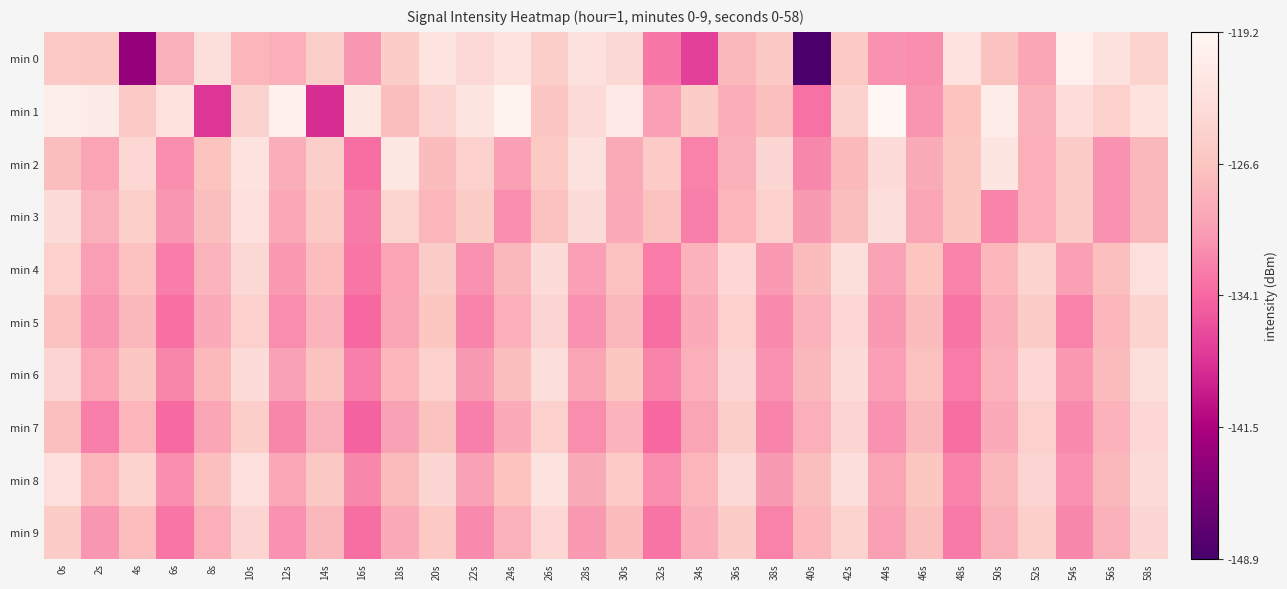

Reading left to right, what are all the values shown in this chart?

min 0: 0s=-125.9	2s=-126.2	4s=-143.2	6s=-128.7	8s=-123.2	10s=-128.0	12s=-128.7	14s=-125.2	16s=-130.8	18s=-125.7	20s=-122.2	22s=-123.8	24s=-122.3	26s=-125.5	28s=-122.8	30s=-124.1	32s=-133.0	34s=-136.8	36s=-127.8	38s=-126.3	40s=-148.9	42s=-125.9	44s=-131.3	46s=-131.5	48s=-122.5	50s=-126.8	52s=-129.6	54s=-120.4	56s=-122.8	58s=-124.7
min 1: 0s=-120.6	2s=-121.1	4s=-125.9	6s=-122.6	8s=-137.6	10s=-124.8	12s=-120.4	14s=-138.2	16s=-121.8	18s=-127.3	20s=-124.5	22s=-122.1	24s=-119.8	26s=-126.3	28s=-123.7	30s=-121.5	32s=-130.2	34s=-125.6	36s=-128.9	38s=-127.1	40s=-133.4	42s=-124.8	44s=-119.2	46s=-131.0	48s=-126.7	50s=-120.9	52s=-128.5	54s=-123.3	56s=-125.1	58s=-122.6
min 2: 0s=-127.3	2s=-129.8	4s=-124.1	6s=-131.5	8s=-126.7	10s=-122.4	12s=-128.9	14s=-125.3	16s=-133.6	18s=-121.8	20s=-127.5	22s=-124.9	24s=-130.2	26s=-126.1	28s=-122.7	30s=-129.4	32s=-125.8	34s=-132.3	36s=-128.6	38s=-124.2	40s=-131.9	42s=-127.7	44s=-123.5	46s=-129.1	48s=-126.4	50s=-122.1	52s=-128.8	54s=-125.5	56s=-131.2	58s=-127.9
min 3: 0s=-123.4	2s=-128.7	4s=-125.2	6s=-130.9	8s=-127.3	10s=-122.8	12s=-129.5	14s=-126.1	16s=-132.8	18s=-124.4	20s=-128.1	22s=-125.7	24s=-131.4	26s=-127.0	28s=-123.6	30s=-129.3	32s=-126.8	34s=-132.5	36s=-128.2	38s=-124.9	40s=-130.6	42s=-127.3	44s=-123.0	46s=-129.7	48s=-126.4	50s=-132.1	52s=-128.8	54s=-125.5	56s=-131.2	58s=-127.9
min 4: 0s=-125.1	2s=-130.4	4s=-126.9	6s=-132.6	8s=-128.3	10s=-124.0	12s=-130.7	14s=-127.4	16s=-133.1	18s=-129.8	20s=-125.5	22s=-131.2	24s=-127.9	26s=-123.6	28s=-130.3	30s=-127.0	32s=-132.7	34s=-128.4	36s=-124.1	38s=-130.8	40s=-127.5	42s=-123.2	44s=-129.9	46s=-126.6	48s=-132.3	50s=-128.0	52s=-124.7	54s=-130.2	56s=-127.1	58s=-122.9
min 5: 0s=-126.8	2s=-131.1	4s=-127.8	6s=-133.5	8s=-129.2	10s=-124.9	12s=-131.6	14s=-128.3	16s=-134.0	18s=-129.7	20s=-126.4	22s=-132.1	24s=-128.8	26s=-124.5	28s=-131.2	30s=-127.9	32s=-133.6	34s=-129.3	36s=-125.0	38s=-131.7	40s=-128.4	42s=-124.1	44s=-130.8	46s=-127.5	48s=-133.2	50s=-128.9	52s=-125.6	54s=-132.3	56s=-128.0	58s=-124.7
min 6: 0s=-124.5	2s=-129.8	4s=-126.3	6s=-132.0	8s=-127.7	10s=-123.4	12s=-130.1	14s=-126.8	16s=-132.5	18s=-128.2	20s=-124.9	22s=-130.6	24s=-127.3	26s=-123.0	28s=-129.7	30s=-126.4	32s=-132.1	34s=-128.8	36s=-124.5	38s=-131.2	40s=-127.9	42s=-123.6	44s=-130.3	46s=-127.0	48s=-132.7	50s=-128.4	52s=-124.1	54s=-130.8	56s=-127.5	58s=-123.2
min 7: 0s=-127.2	2s=-132.5	4s=-128.2	6s=-133.9	8s=-129.6	10s=-125.3	12s=-132.0	14s=-128.7	16s=-134.4	18s=-130.1	20s=-126.8	22s=-132.5	24s=-129.2	26s=-124.9	28s=-131.6	30s=-128.3	32s=-134.0	34s=-129.7	36s=-125.4	38s=-132.1	40s=-128.8	42s=-124.5	44s=-131.2	46s=-127.9	48s=-133.6	50s=-129.3	52s=-125.0	54s=-131.7	56s=-128.4	58s=-124.1
min 8: 0s=-122.9	2s=-128.2	4s=-124.7	6s=-131.4	8s=-127.1	10s=-122.8	12s=-129.5	14s=-126.2	16s=-131.9	18s=-127.6	20s=-124.3	22s=-130.0	24s=-126.7	26s=-122.4	28s=-129.1	30s=-125.8	32s=-131.5	34s=-128.2	36s=-123.9	38s=-130.6	40s=-127.3	42s=-123.0	44s=-129.7	46s=-126.4	48s=-132.1	50s=-127.8	52s=-124.5	54s=-131.2	56s=-127.9	58s=-123.6
min 9: 0s=-125.6	2s=-130.9	4s=-127.4	6s=-133.1	8s=-128.8	10s=-124.5	12s=-131.2	14s=-127.9	16s=-133.6	18s=-129.3	20s=-126.0	22s=-131.7	24s=-128.4	26s=-124.1	28s=-130.8	30s=-127.5	32s=-133.2	34s=-128.9	36s=-125.6	38s=-132.3	40s=-128.0	42s=-124.7	44s=-130.2	46s=-127.1	48s=-132.8	50s=-128.5	52s=-125.2	54s=-131.9	56s=-128.6	58s=-124.3